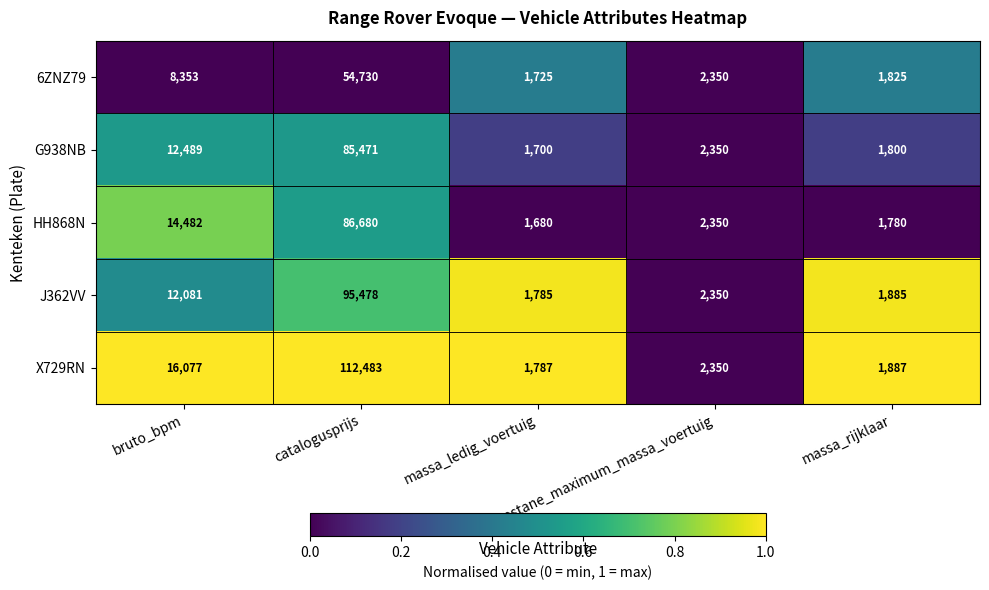

Rank the series by their maximum value, from highest to lowest.

X729RN, J362VV, HH868N, G938NB, 6ZNZ79